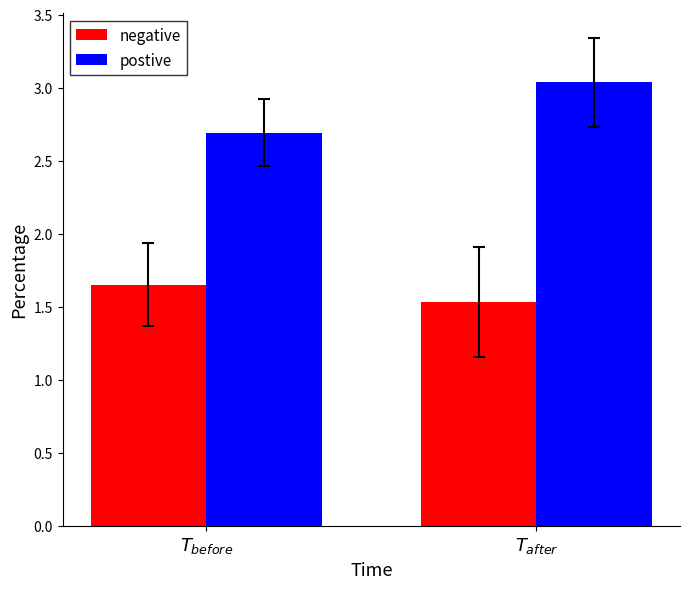

How many negative values are between 1 and 2?

2